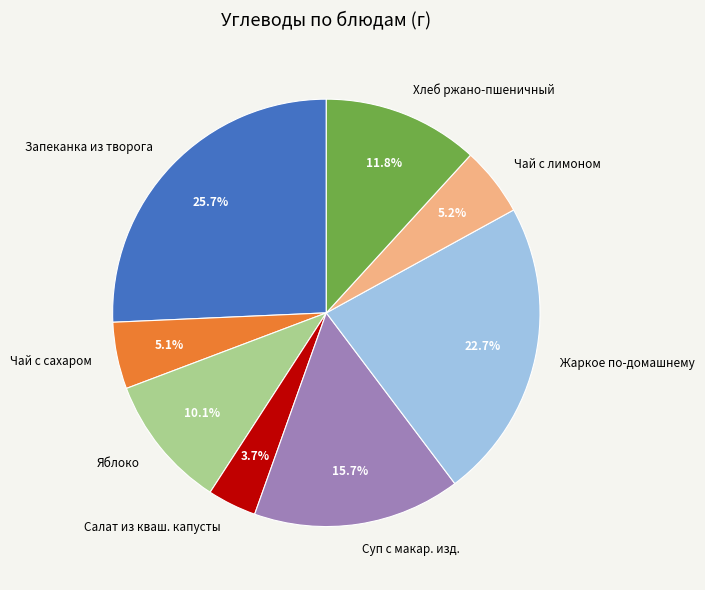

Does Жаркое по-домашнему account for over 50% of the chart?

No